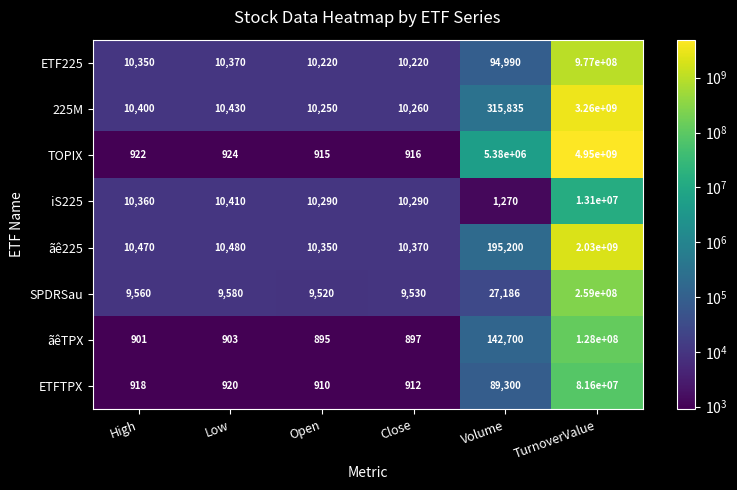

Is it true that ETFTPX equals 920 at Low?

True